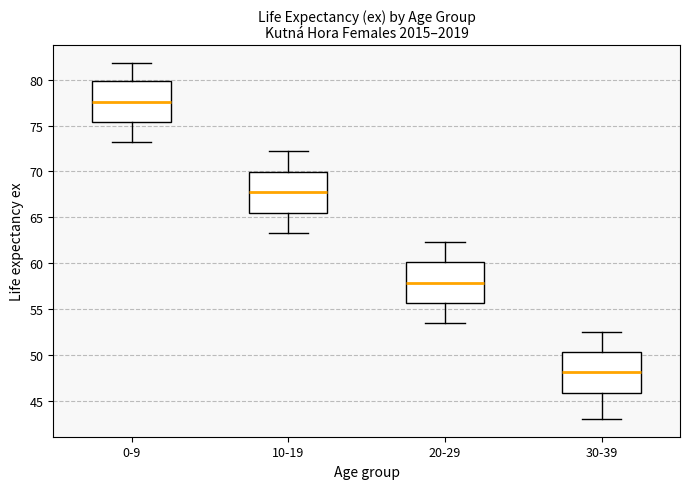

Which box's median line is the lowest?

30-39